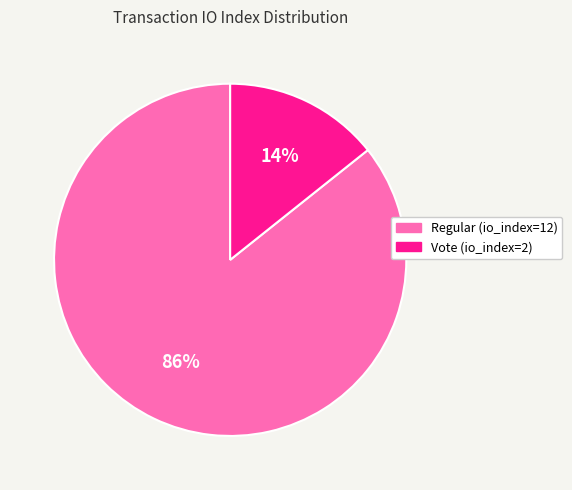

Which slice is the largest?

Regular (io_index=12)